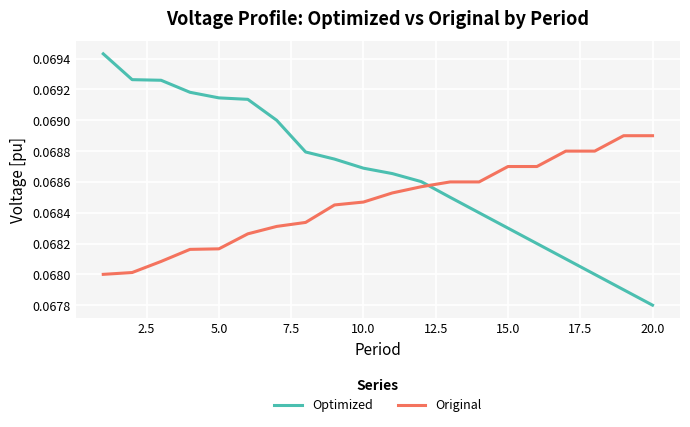

List the series in order of their overall mean, lowest first.

Original, Optimized